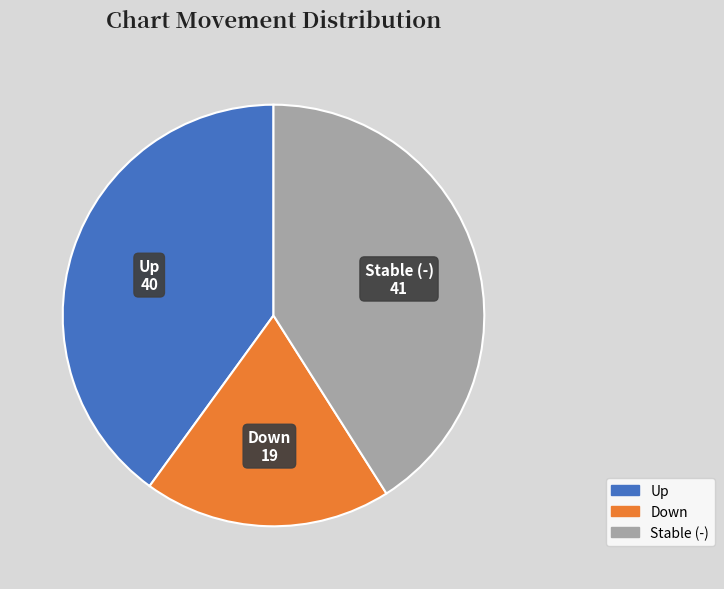

Is there a majority slice in this chart?

No